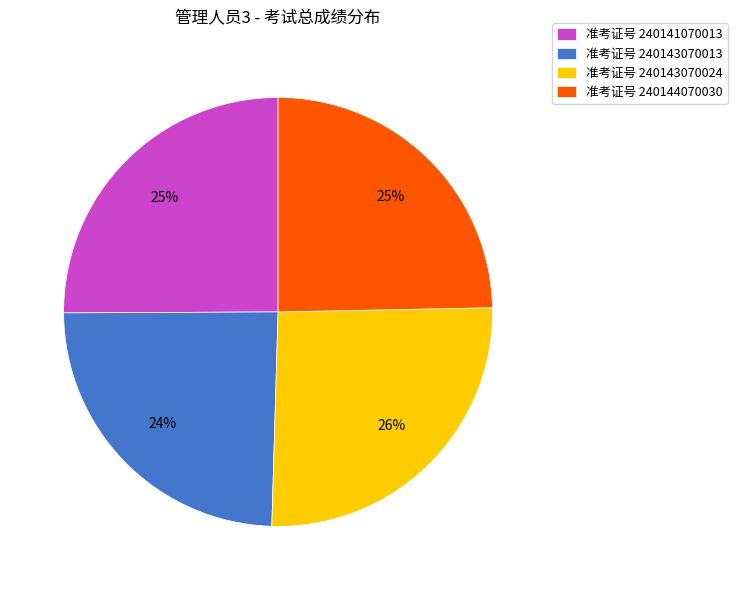

How many segments does this pie chart have?

4